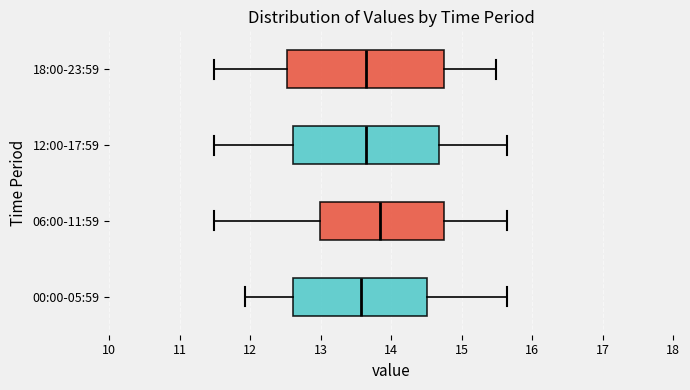

Reading bottom to top, transcribe this box plot: for each box, give where its median line is, the range the box spans, and where its two whiskers end, as read against the x-axis. The values are not printed on the chart, so give them approximately, as read against the axis.

00:00-05:59: median 13.6, box 12.6 to 14.5, whiskers 11.9 to 15.6
06:00-11:59: median 13.8, box 13.0 to 14.8, whiskers 11.5 to 15.6
12:00-17:59: median 13.7, box 12.6 to 14.7, whiskers 11.5 to 15.6
18:00-23:59: median 13.7, box 12.5 to 14.8, whiskers 11.5 to 15.5